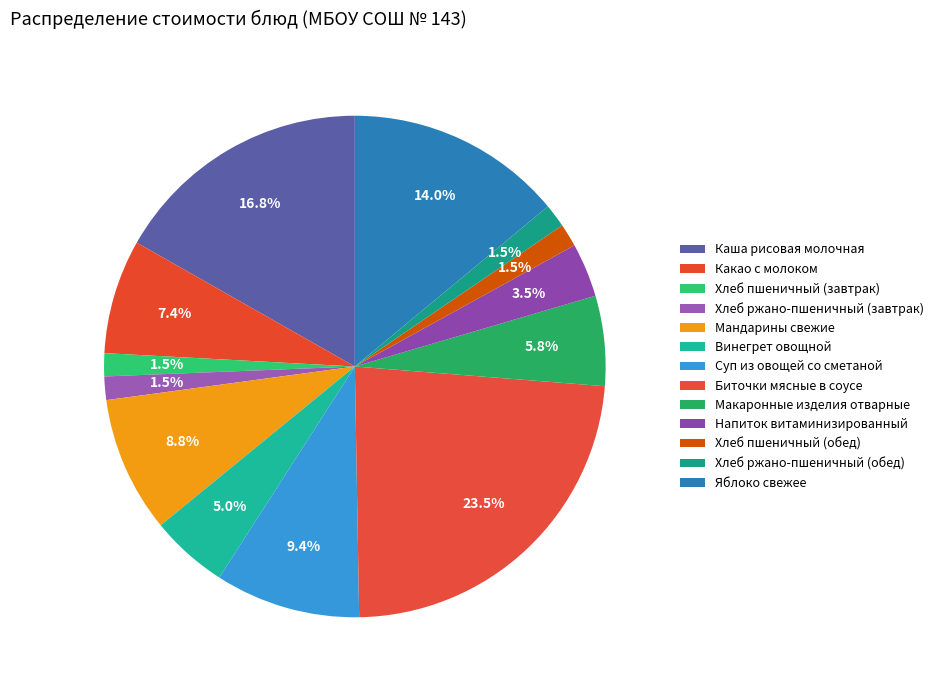

To the nearest percent, what is the difference between the largest and smallest slice percentages?

22%